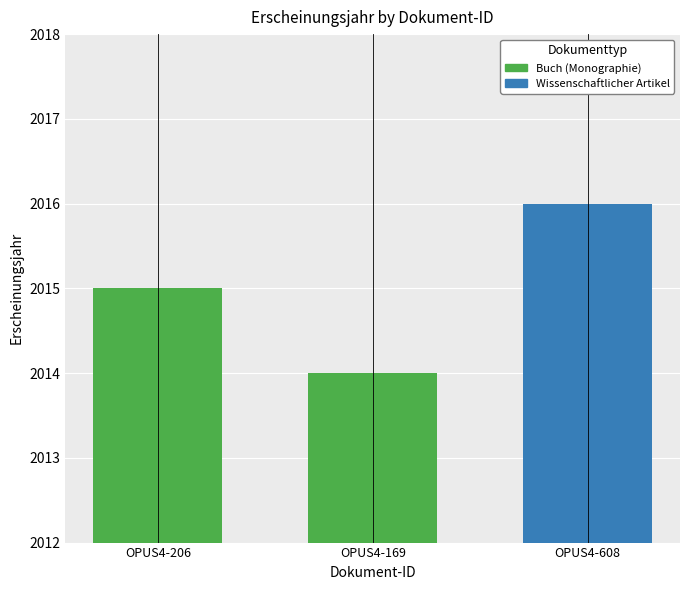

What is the average value?

2015